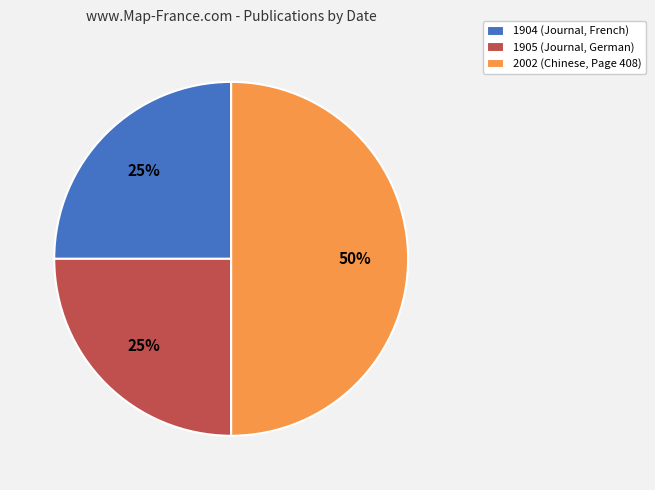

Do 2002 (Chinese, Page 408) and 1905 (Journal, German) together represent more than half of the pie?

Yes